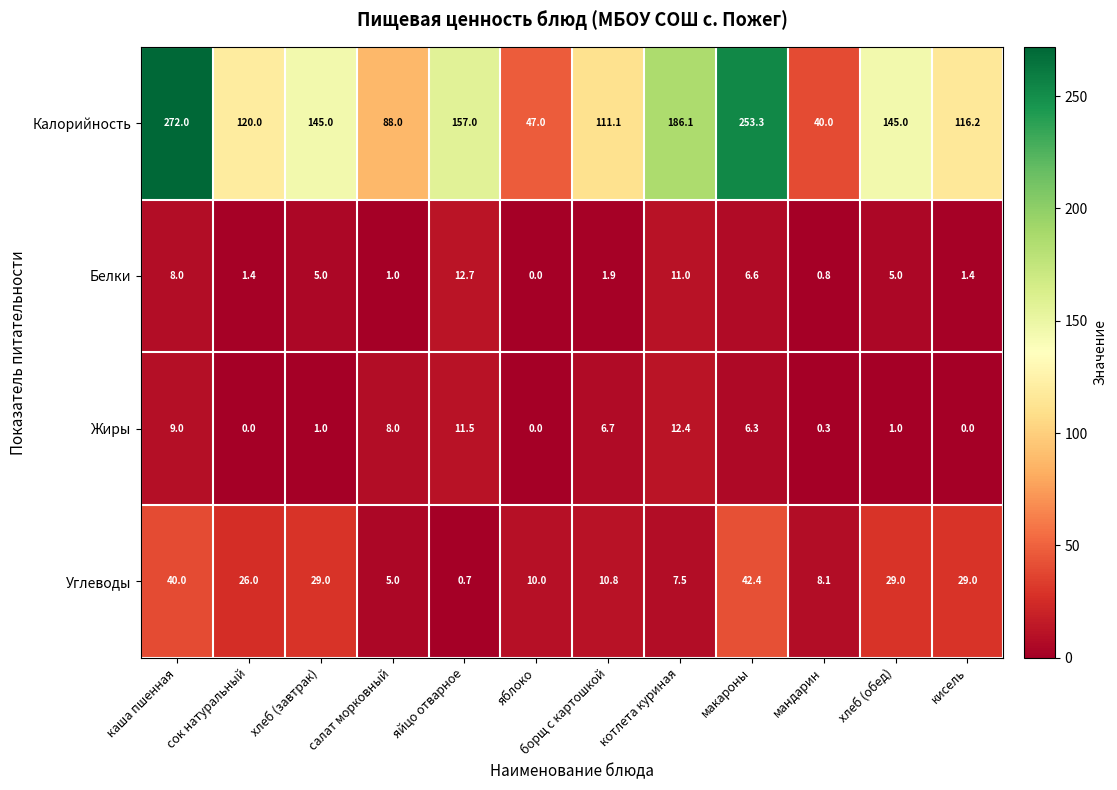

Between яблоко and хлеб (обед), which series saw the biggest shift?

Калорийность